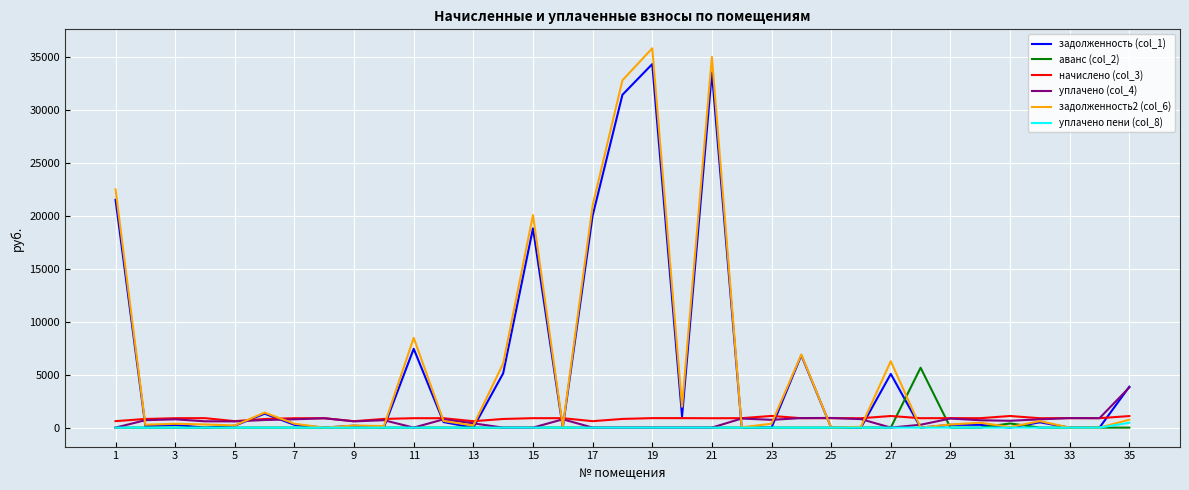

True or false: начислено (col_3) and аванс (col_2) cross at least once.

True